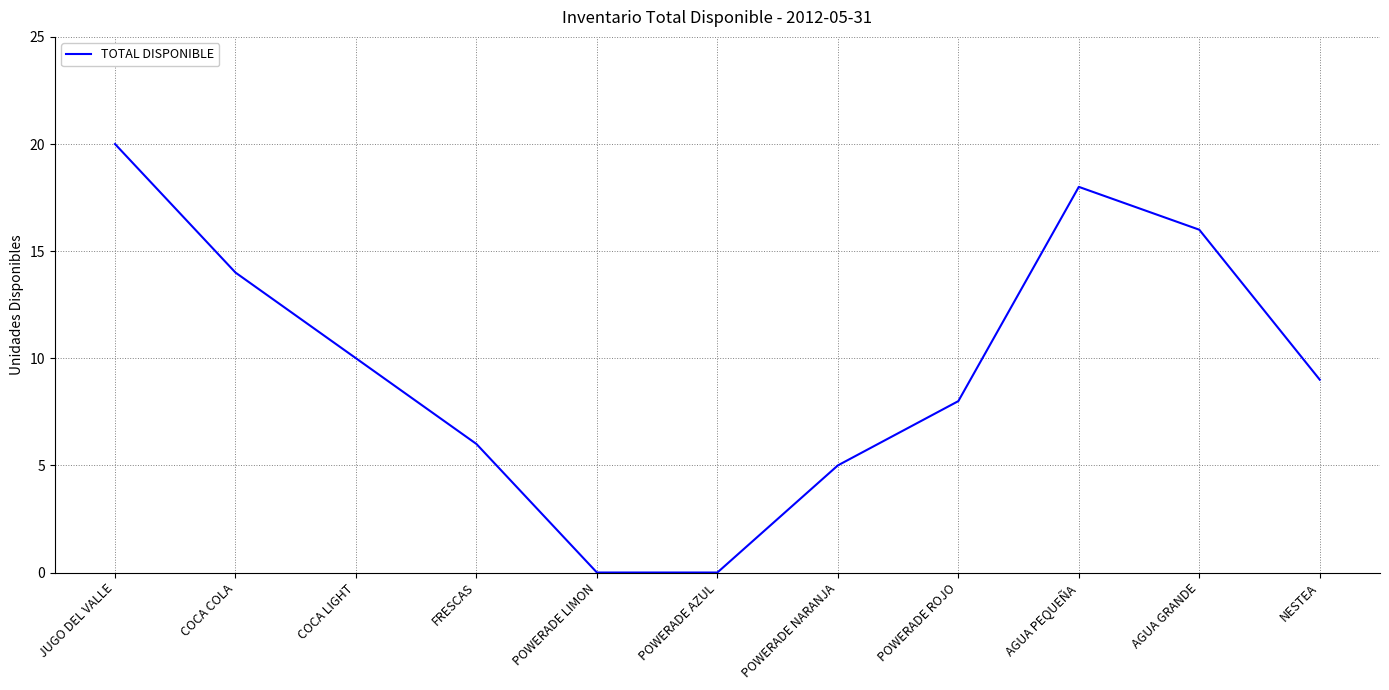

What position from the left is JUGO DEL VALLE?

1